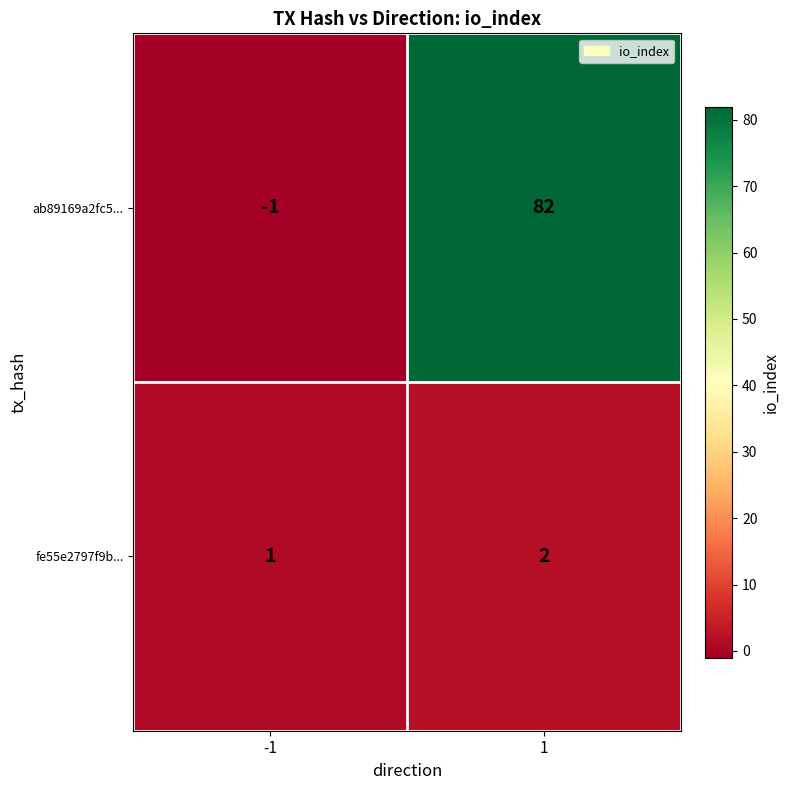

List the series in order of their peak value, lowest first.

fe55e2797f9b..., ab89169a2fc5...